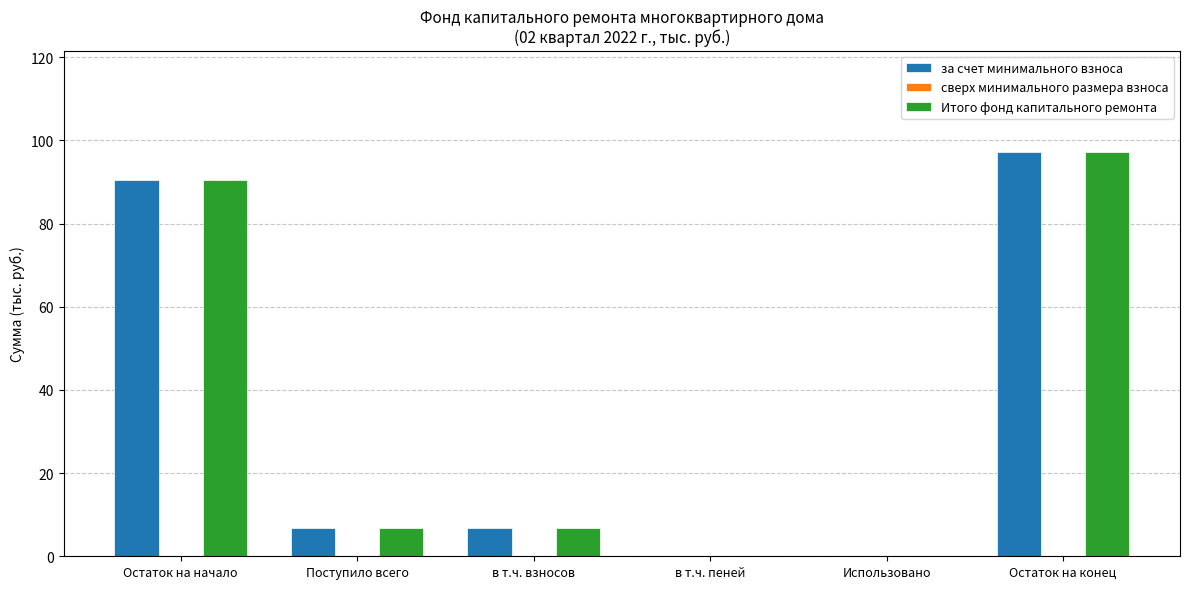

The за счет минимального взноса series shows 97.2 at Остаток на конец. True or false?

True